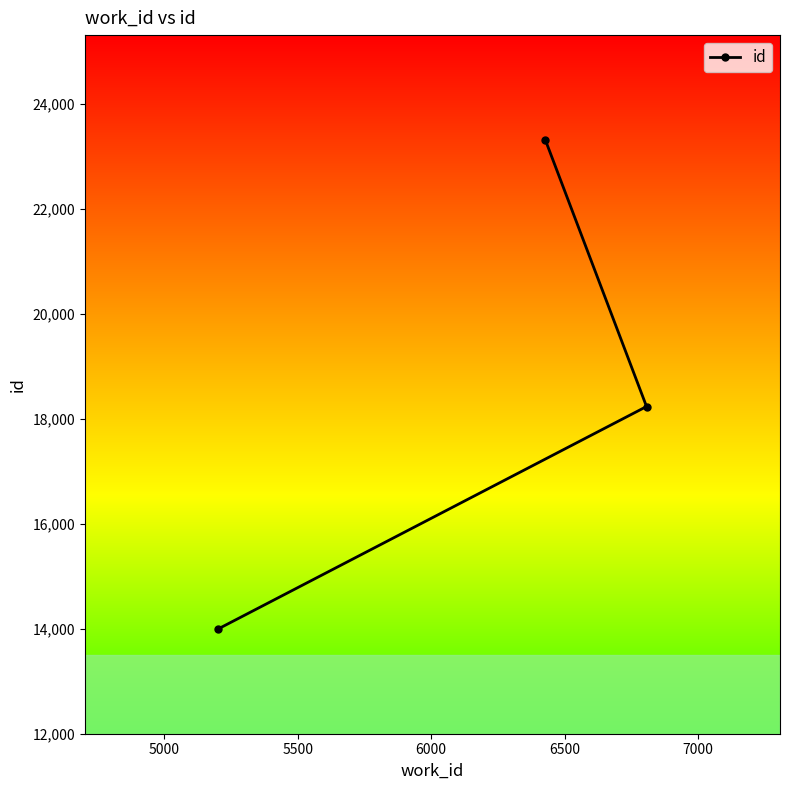

What is the maximum value shown in the chart?

23319